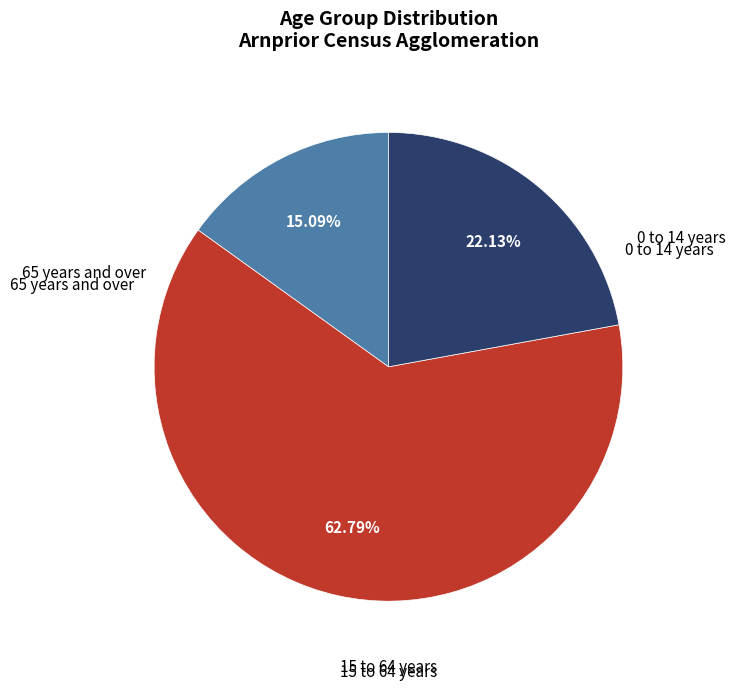

Is there a majority slice in this chart?

Yes